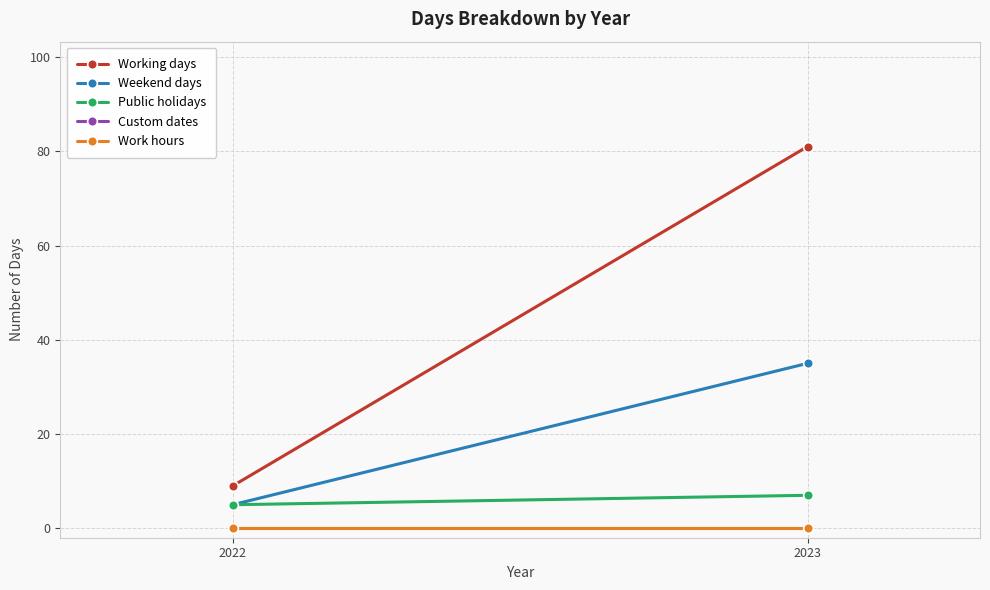

Reading left to right, transcribe all the data shown in this chart.

Working days: 2022=9	2023=81
Weekend days: 2022=5	2023=35
Public holidays: 2022=5	2023=7
Custom dates: 2022=0	2023=0
Work hours: 2022=0	2023=0